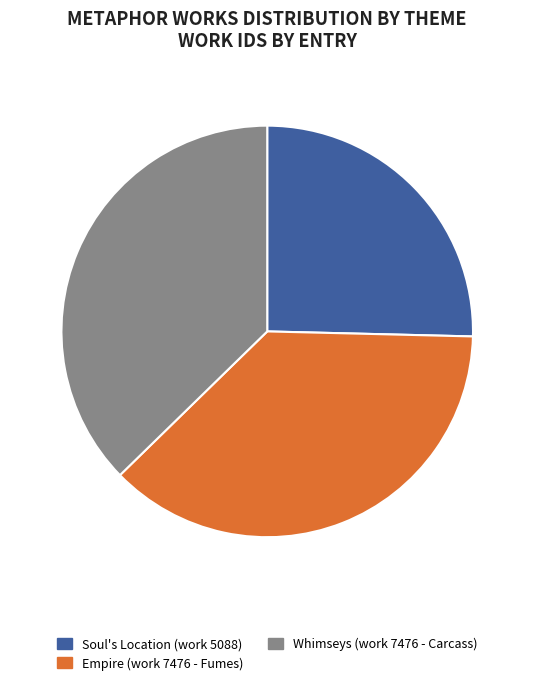

The Empire (work 7476 - Fumes) slice represents 37% of the pie. True or false?

True